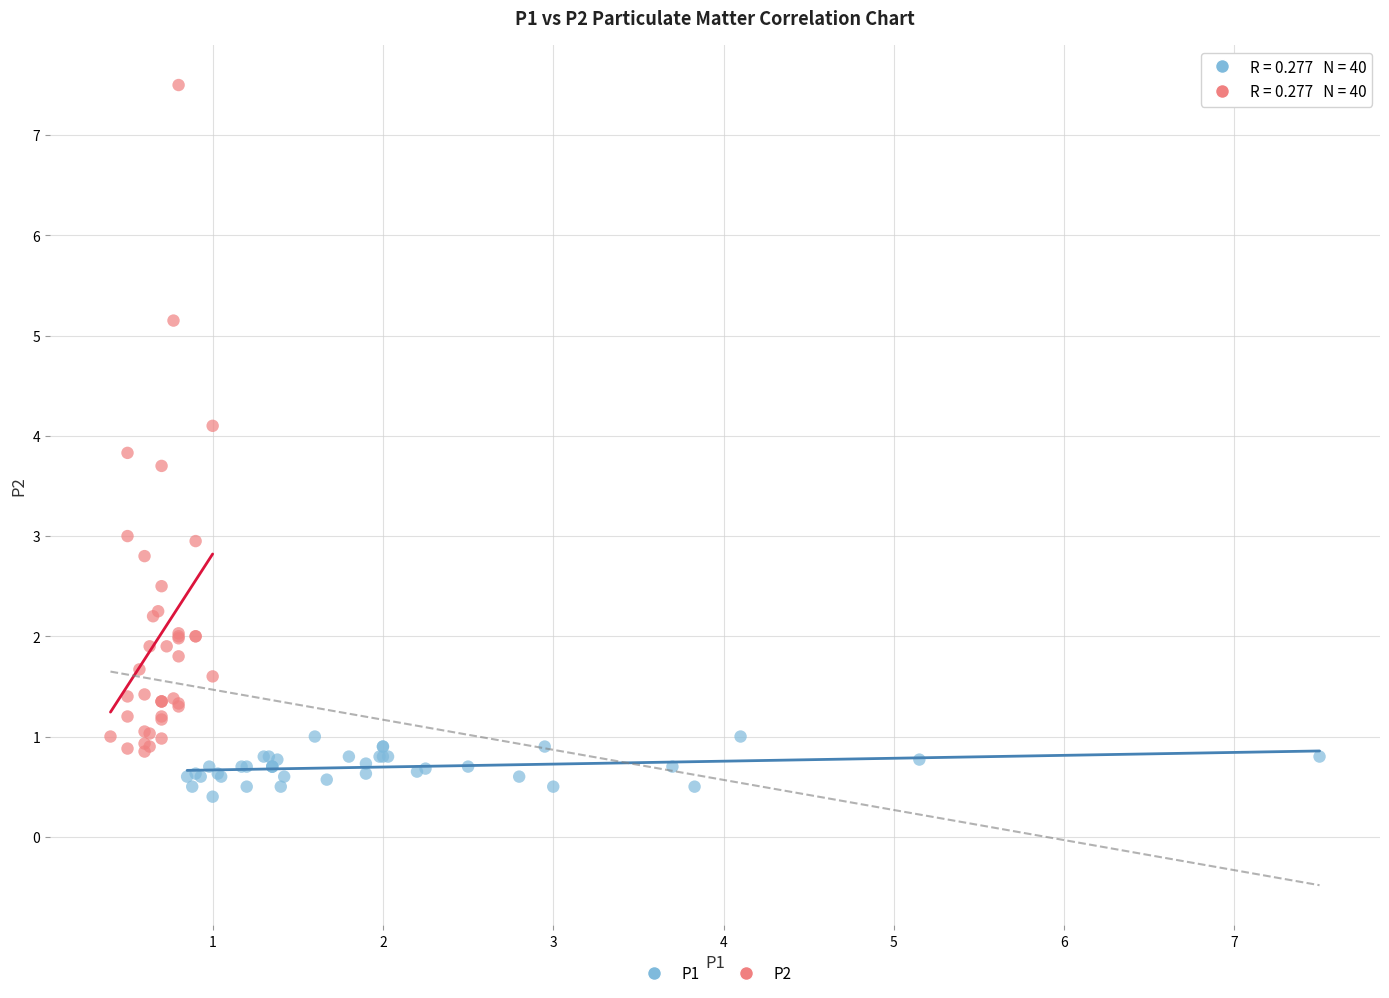

Which series reaches the minimum Y coordinate?

P1